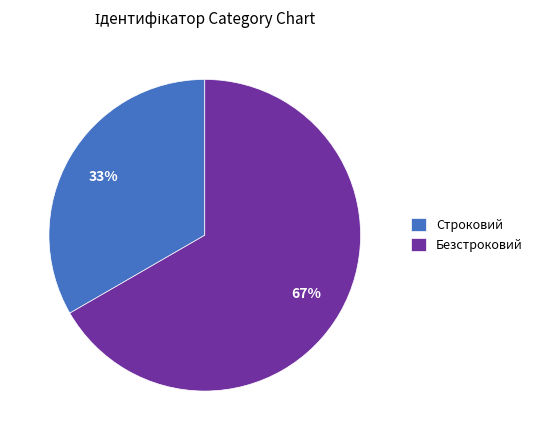

How many slices are in this pie chart?

2